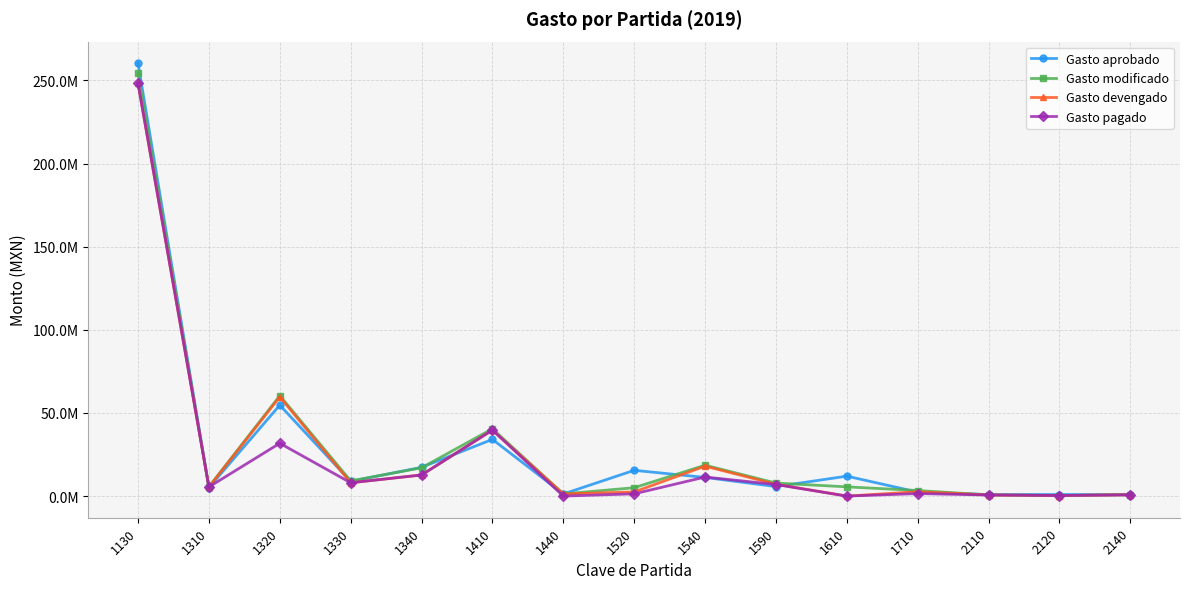

The value of Gasto aprobado at 1320 is 54701501.8. True or false?

True